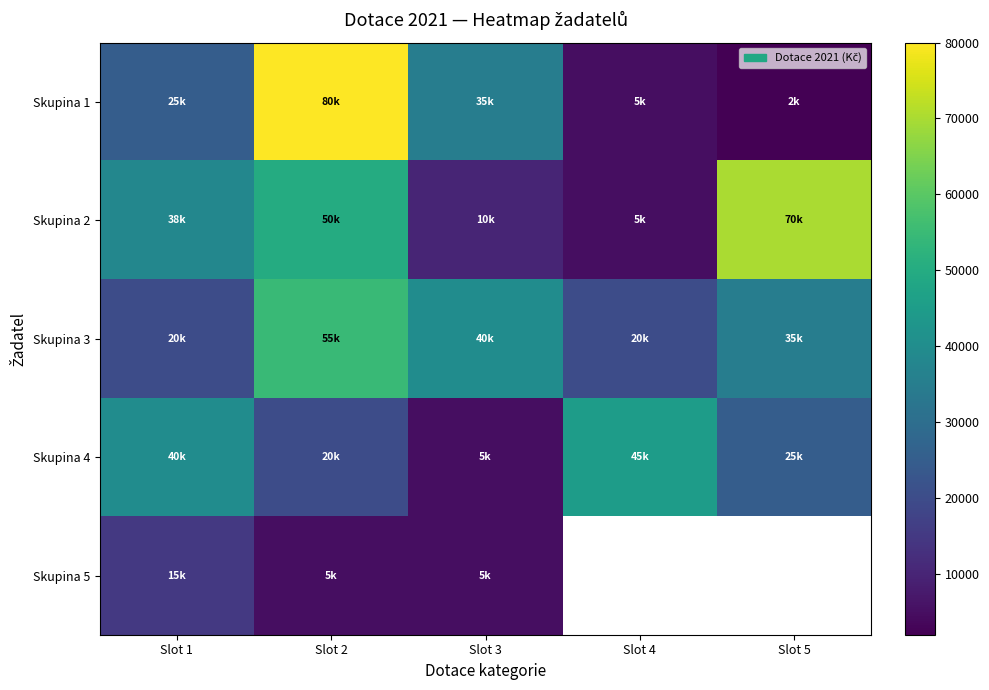

How many distinct data groups are displayed?

5